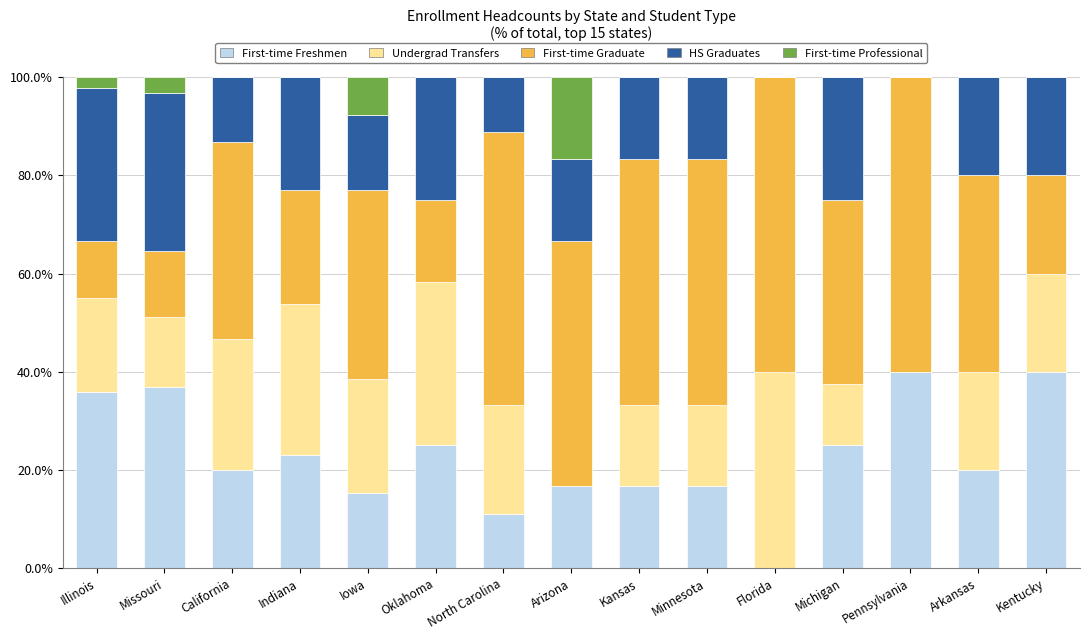

What is the total value across all series at Minnesota?

100.0